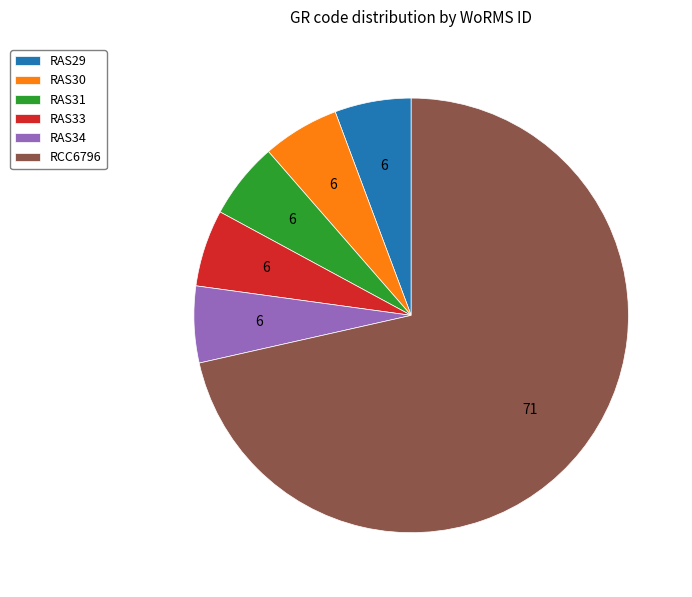

Count the number of slices in the pie.

6